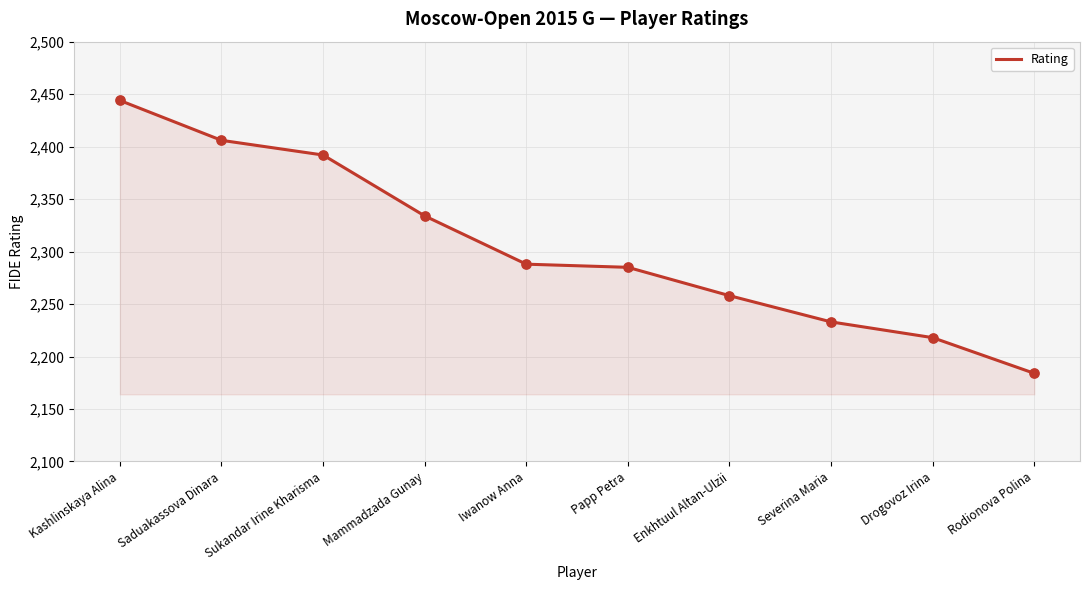

What is the change in value from Sukandar Irine Kharisma to Drogovoz Irina?

-174